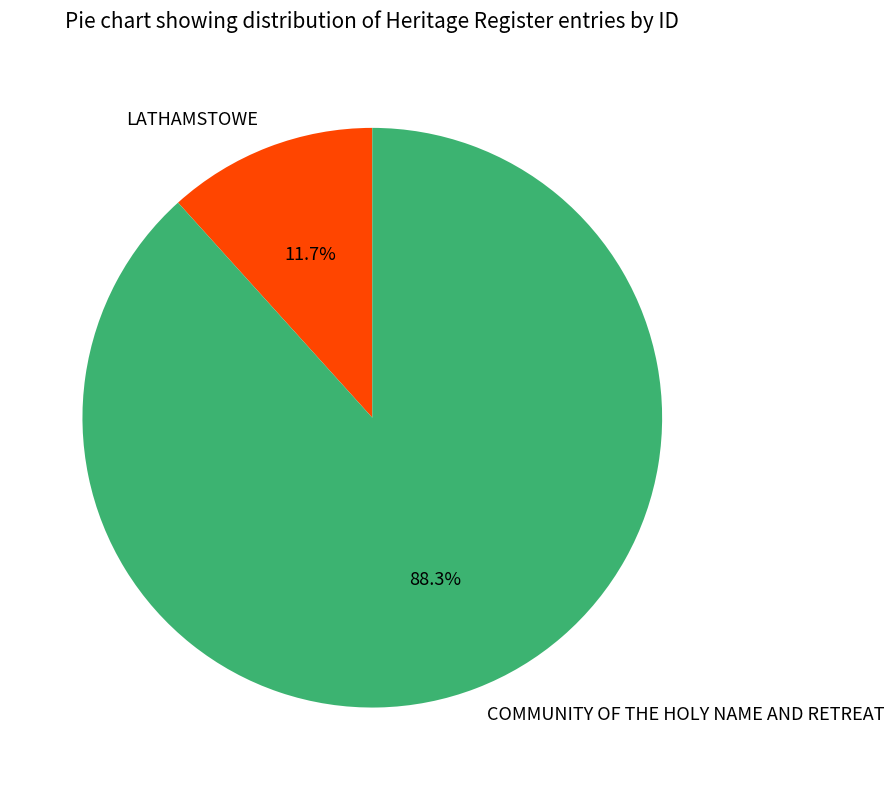

What is the majority slice?

COMMUNITY OF THE HOLY NAME AND RETREAT